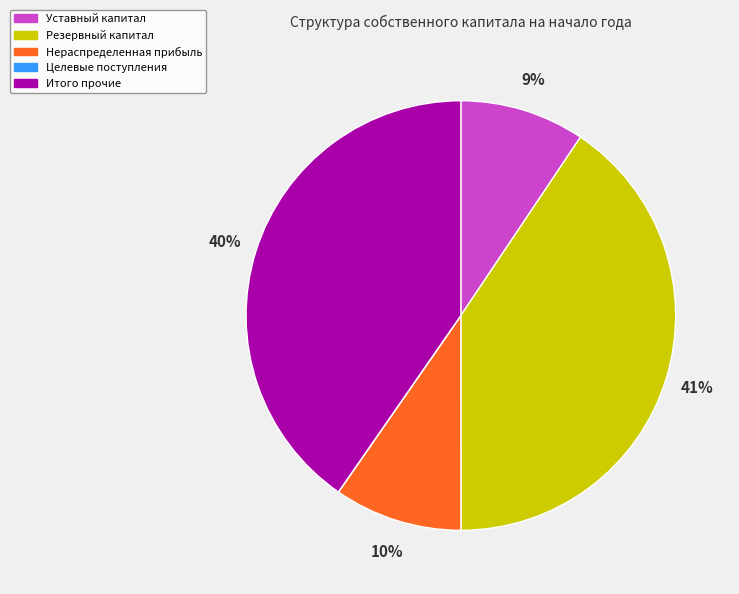

Is there any slice that represents more than half of the pie?

No